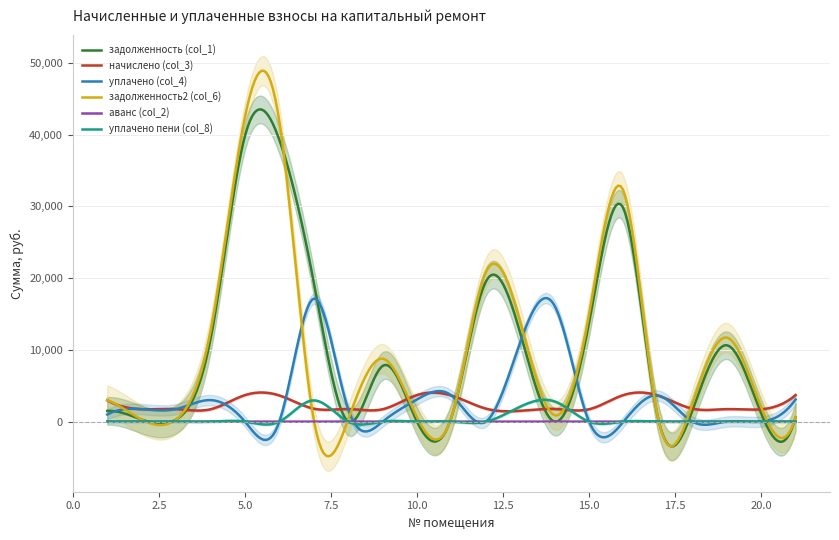

What is the lowest value of the начислено (col_3) series?

1440.6